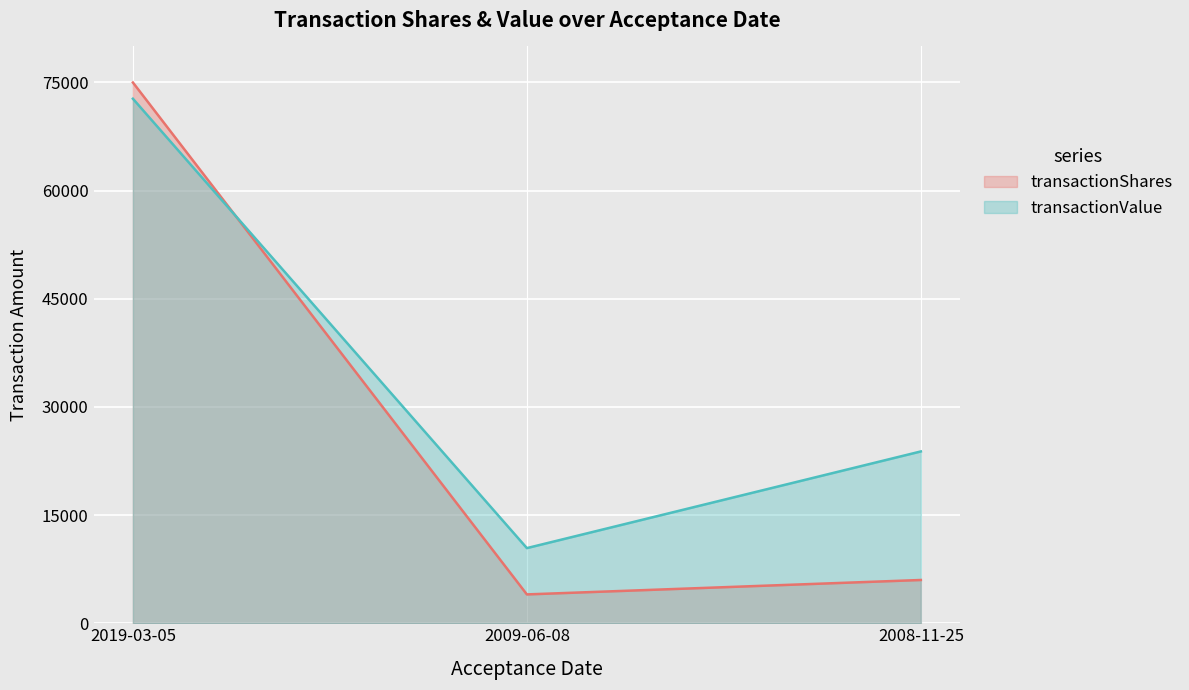

What is the average value of the transactionShares series?

28333